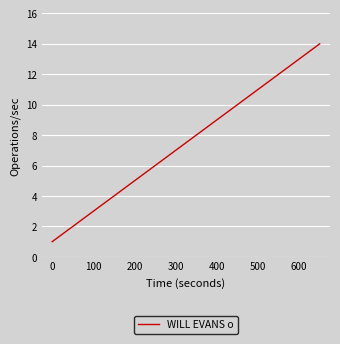

What is the maximum value shown in the chart?

14